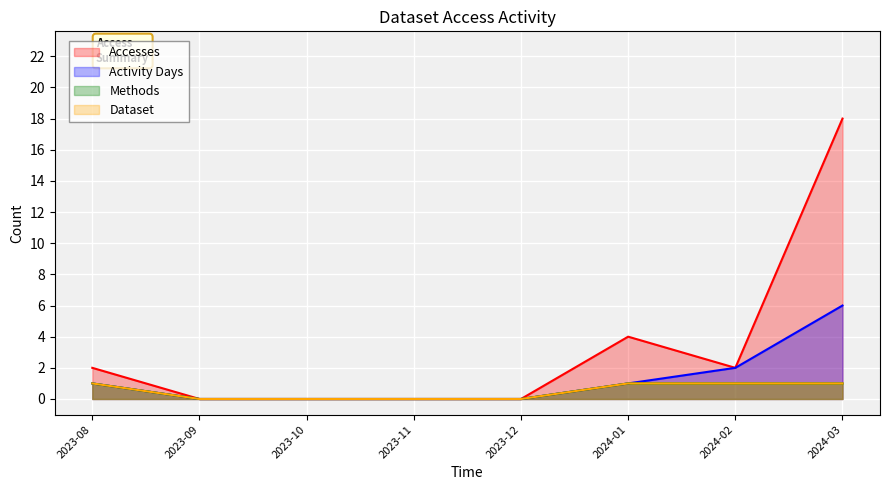

How many positive values does the Accesses series have?

4